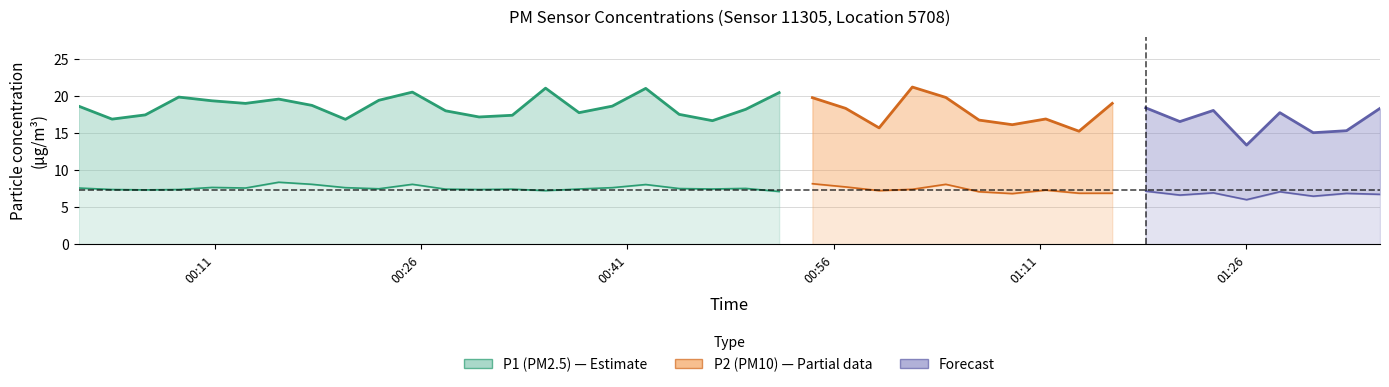

True or false: P1 has a value of 18.3 at 39.

True